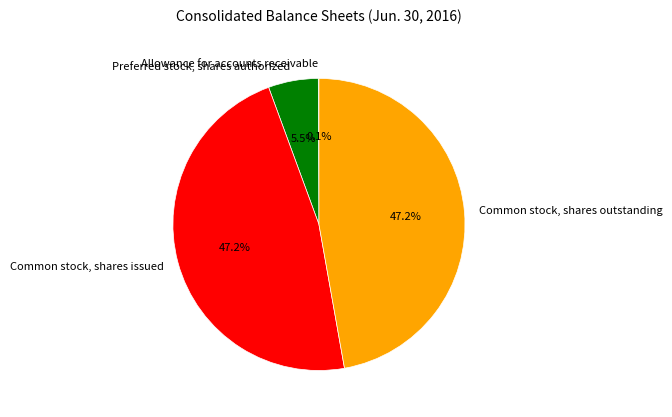

Does any single category account for the majority?

No